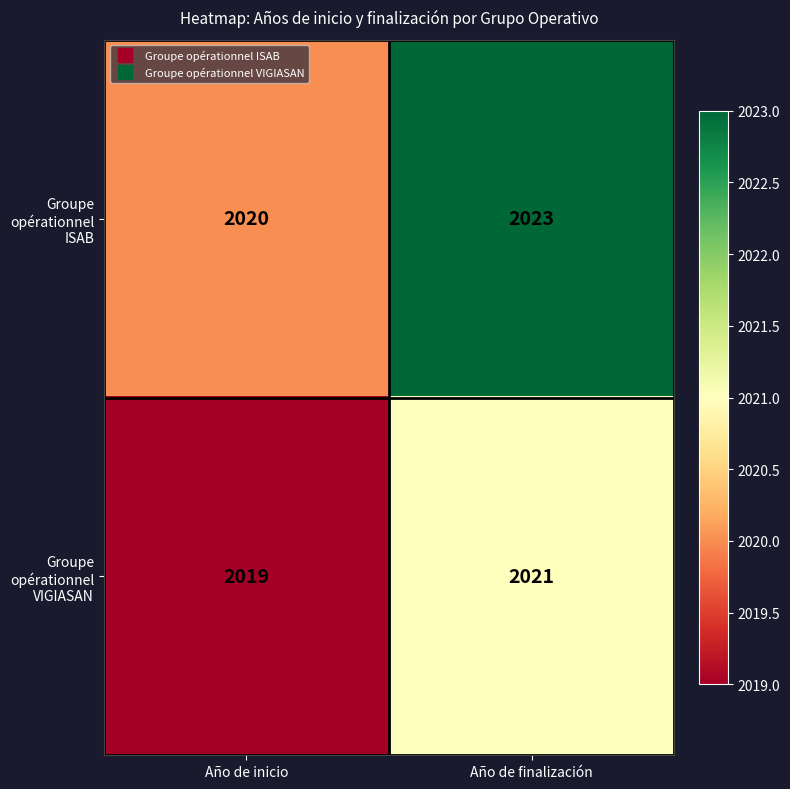

At how many categories does at least one series exceed 2022?

1